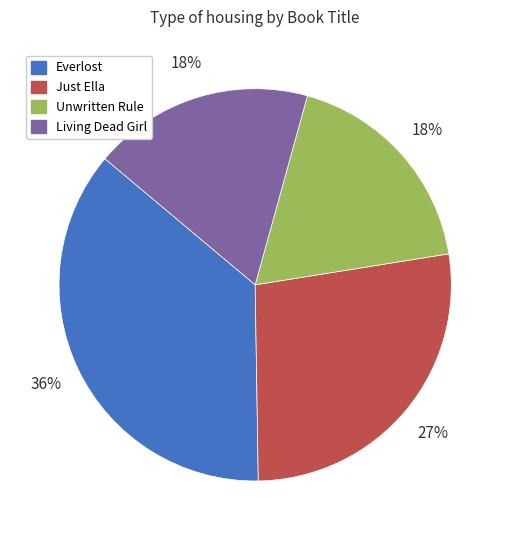

How many segments does this pie chart have?

4